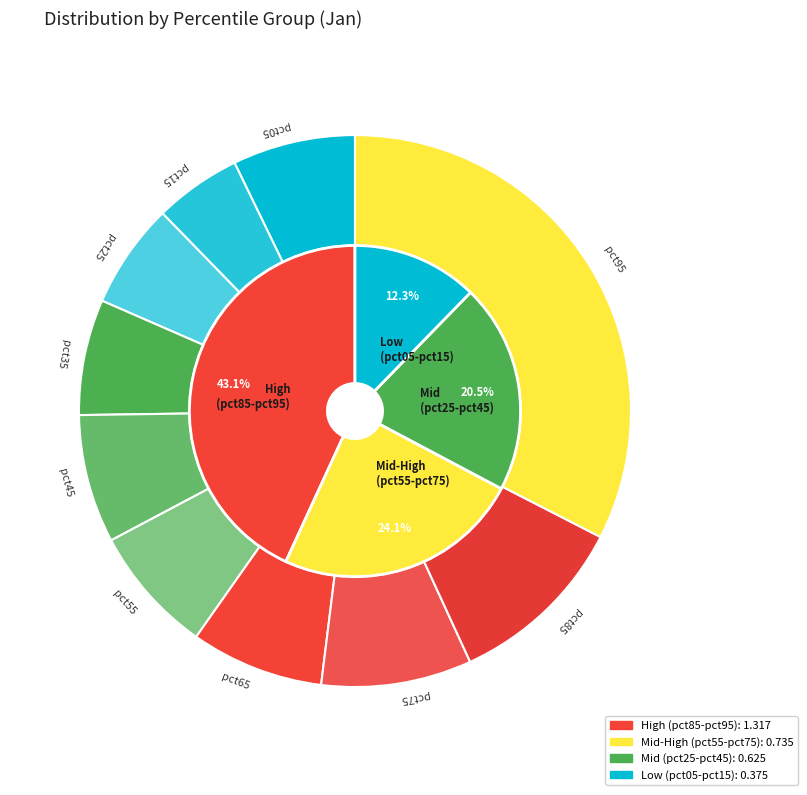

Which slice is the smallest?

pct15